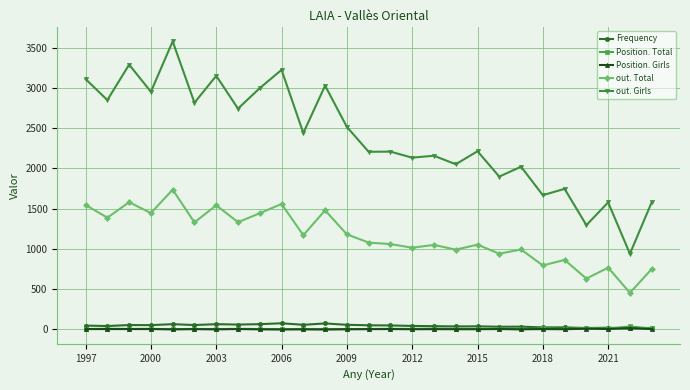

Which series has the largest total across all categories?

out. Girls